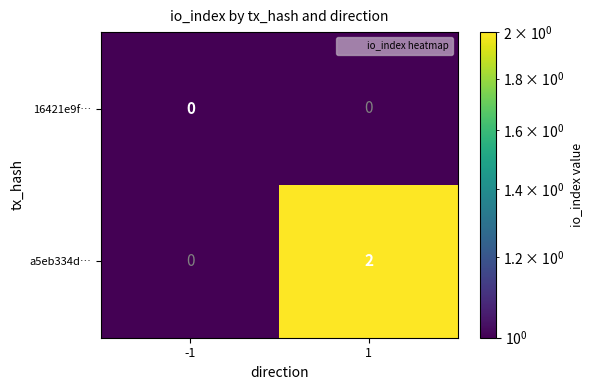

What is the spread (max minus min) of values at 1?

2